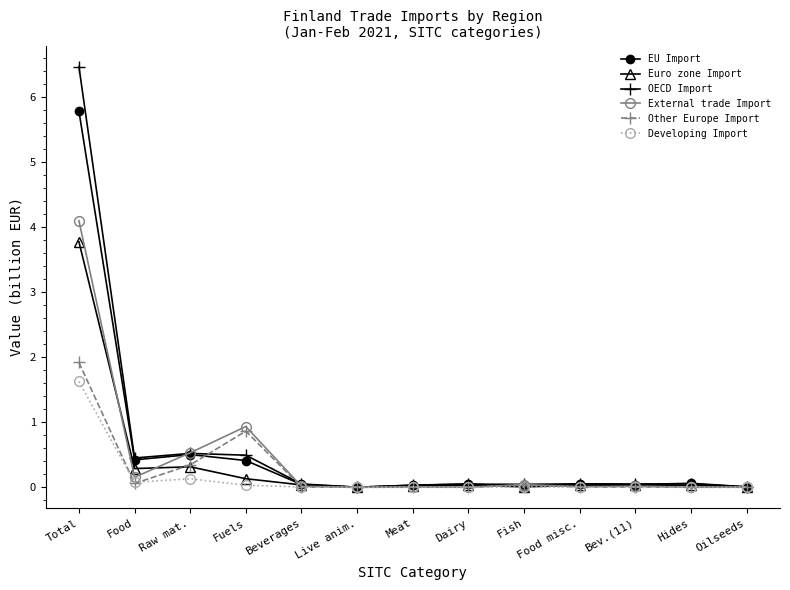

What is the label of the 11th point from the left?

Bev.(11)